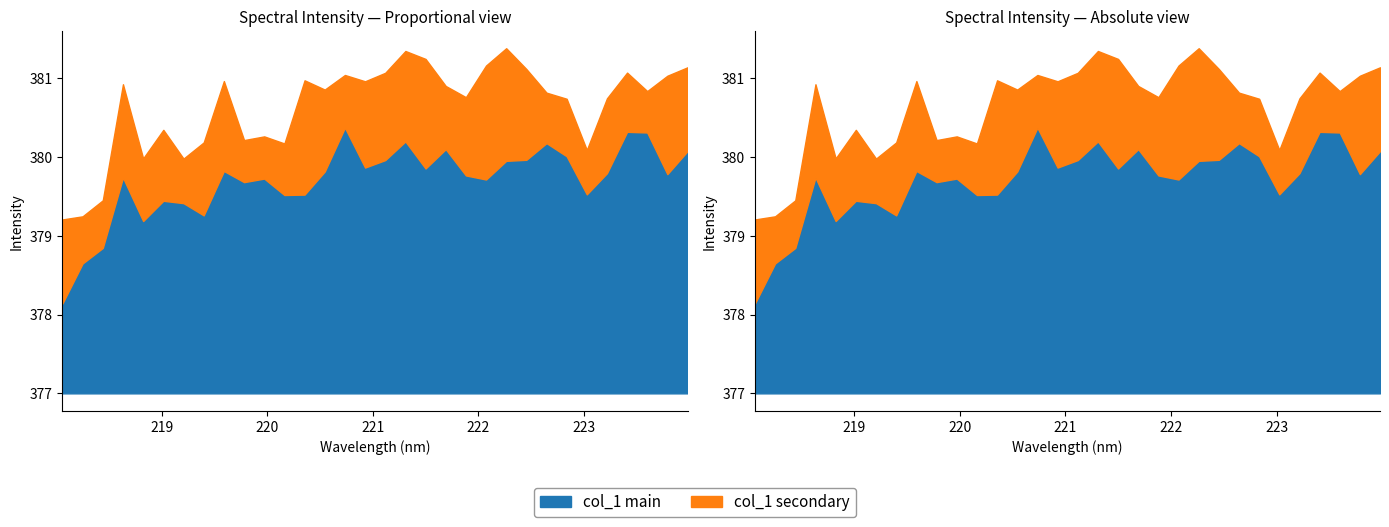

What is the difference between the maximum and minimum values?

2.2